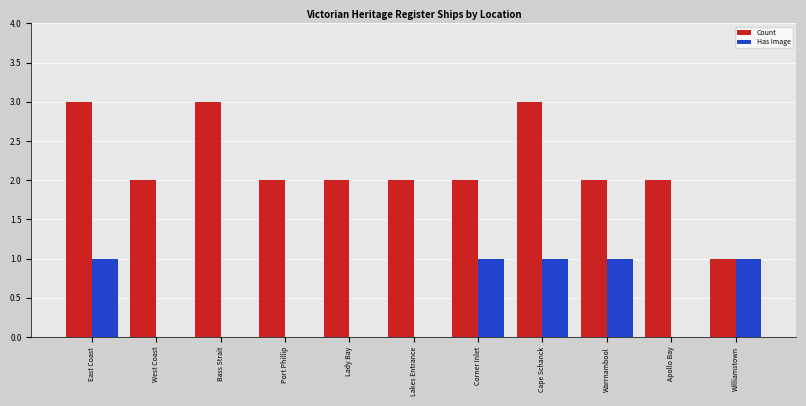

Is it true that Has Image equals 1 at Corner Inlet?

True